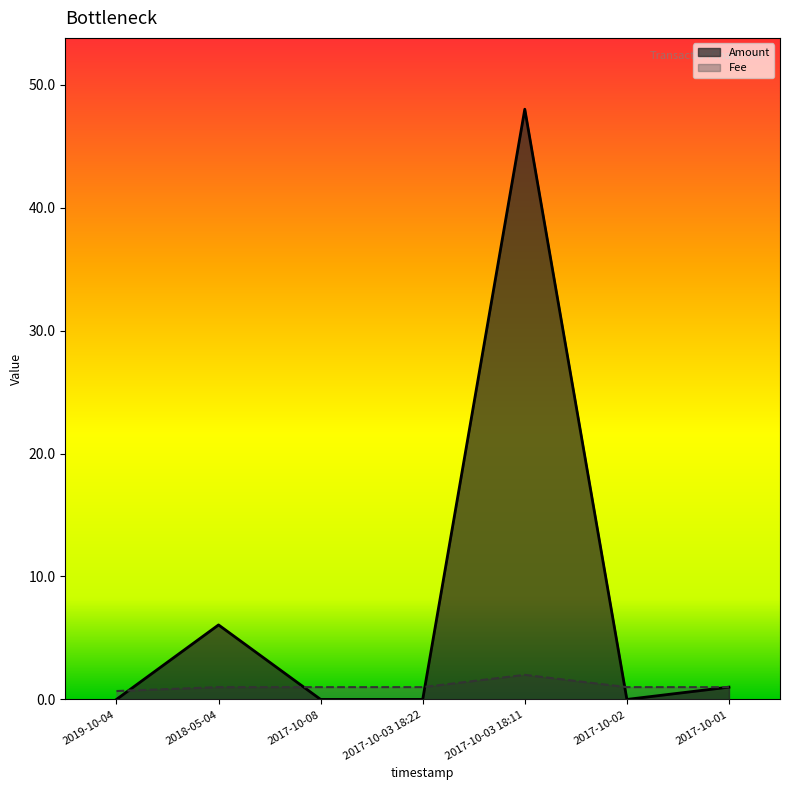

Is the value of Amount at 2017-10-03 18:22 greater than the value of Fee at 2017-10-03 18:11?

No